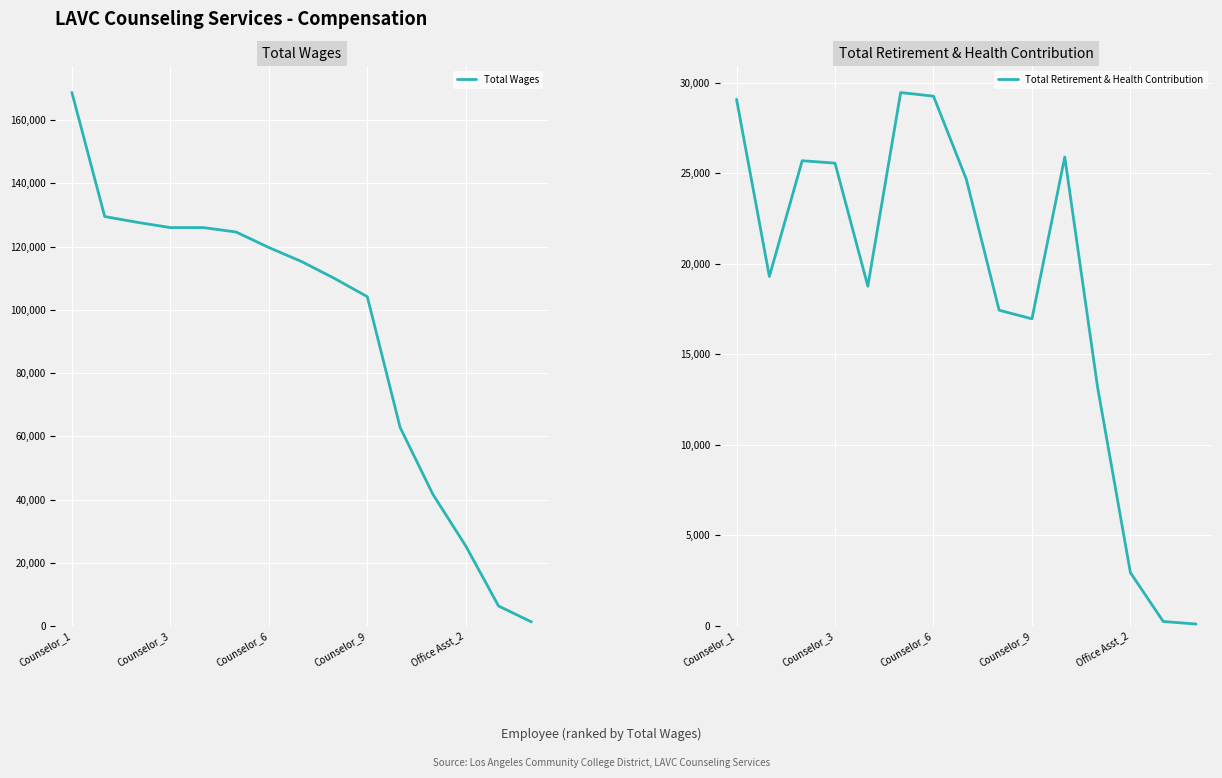

List the series in order of their peak value, lowest first.

Total Retirement & Health Contribution, Total Wages